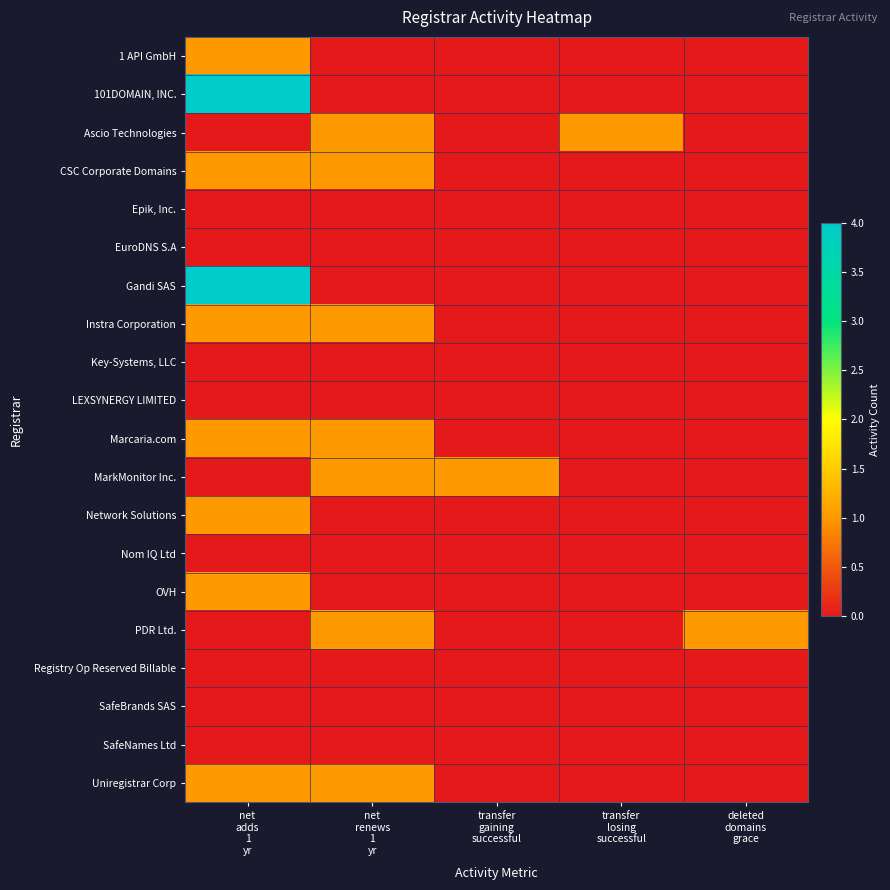

Which label corresponds to the largest value in the chart?

net
adds
1
yr